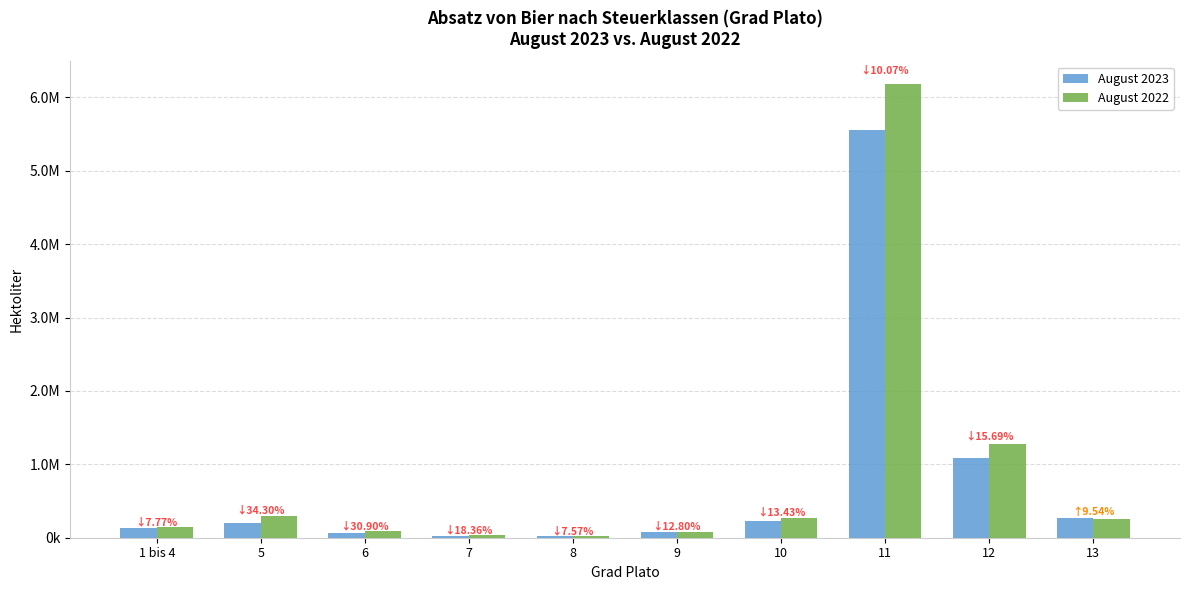

Rank the series by their maximum value, from lowest to highest.

August 2023, August 2022